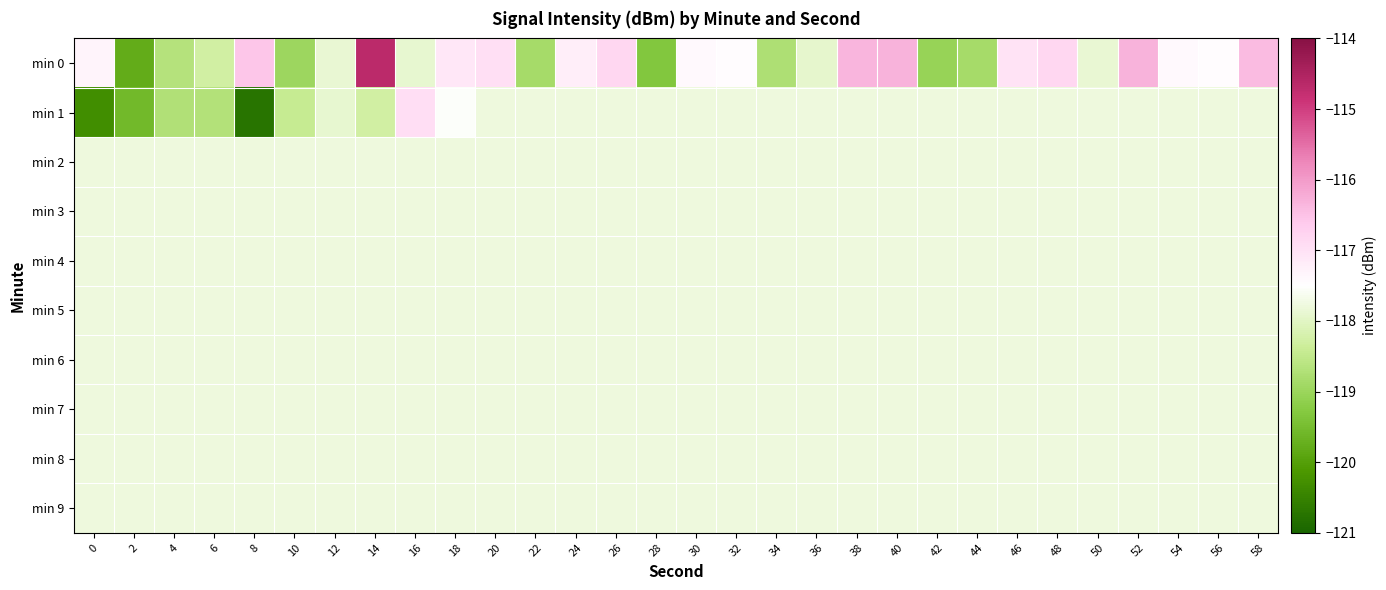

At how many categories does at least one series exceed -115?

1